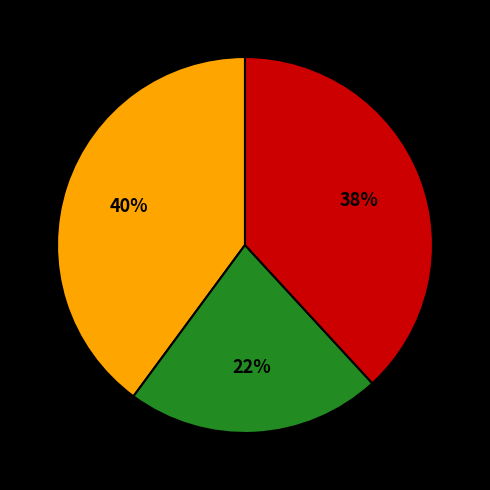

To the nearest percent, what is the average slice percentage?

33%